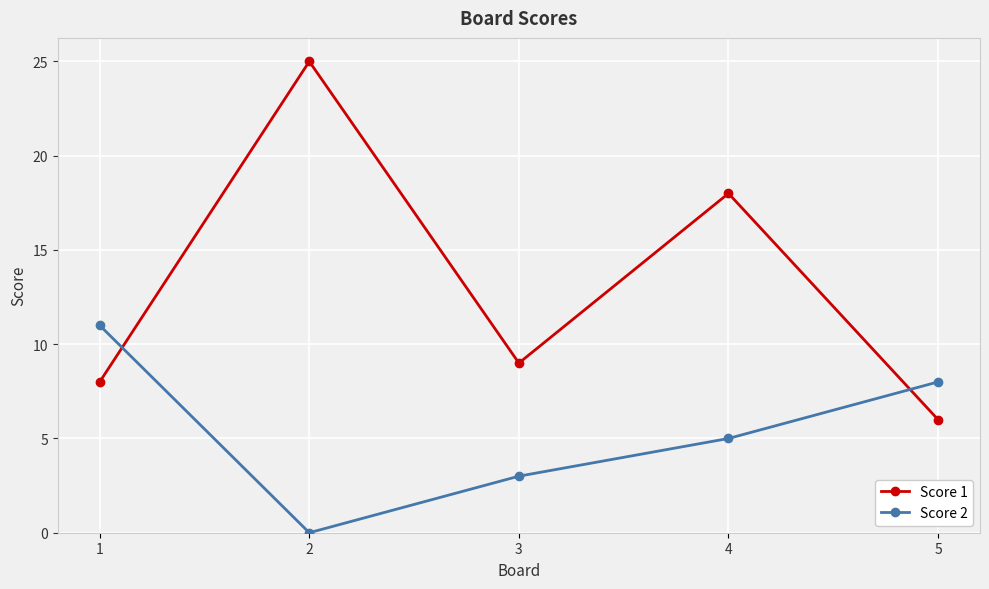

The Score 1 series shows 3 at 3. True or false?

False